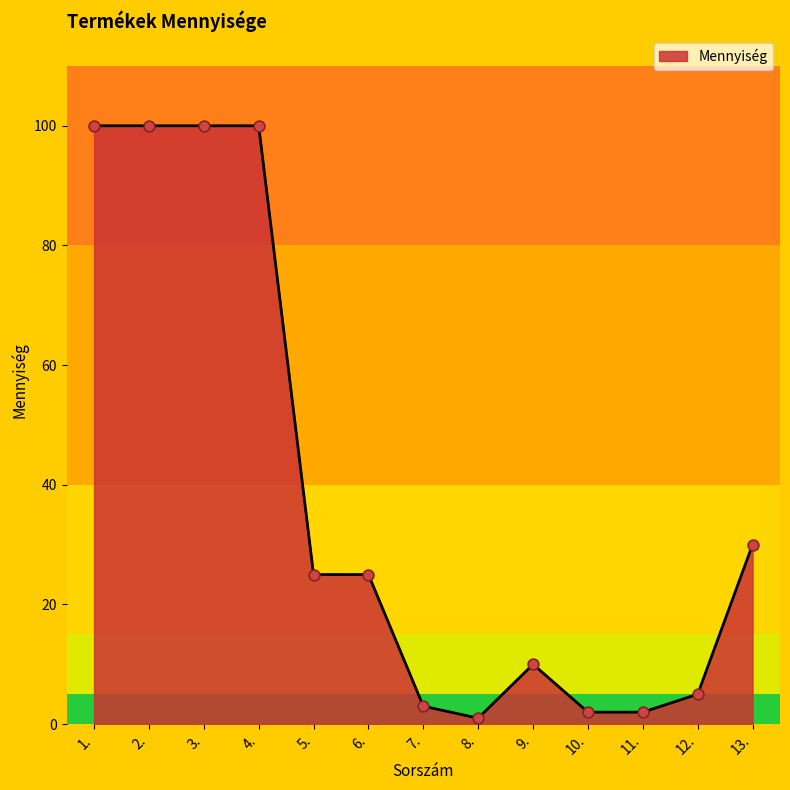

What is the change in value from 1. to 5.?

-75